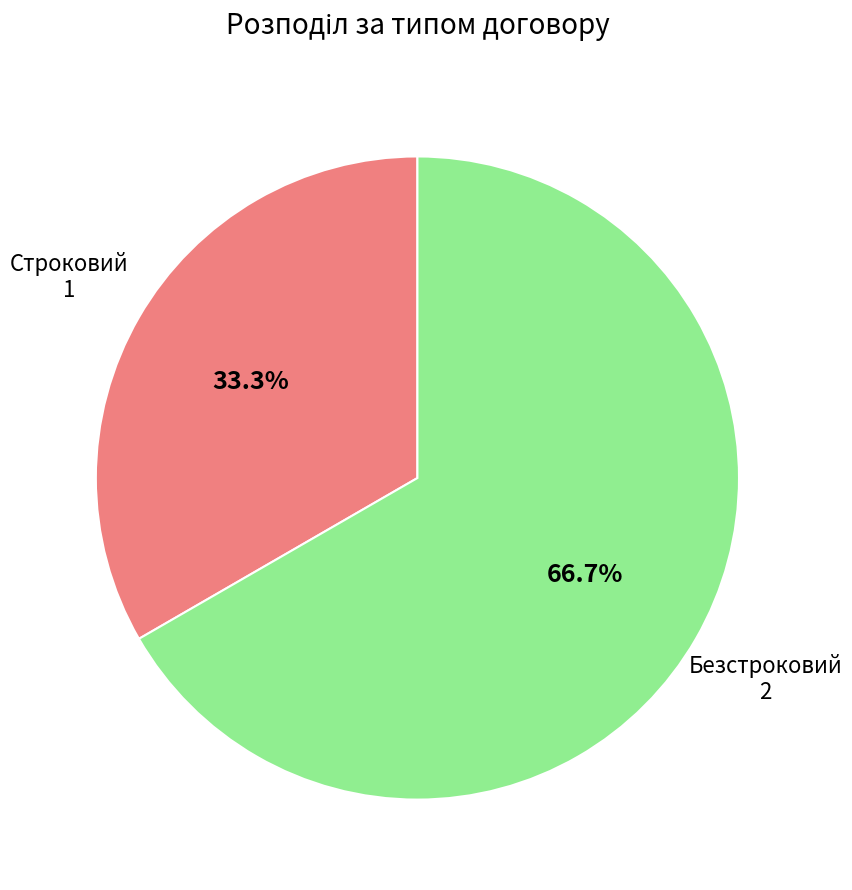

Is there a majority slice in this chart?

Yes